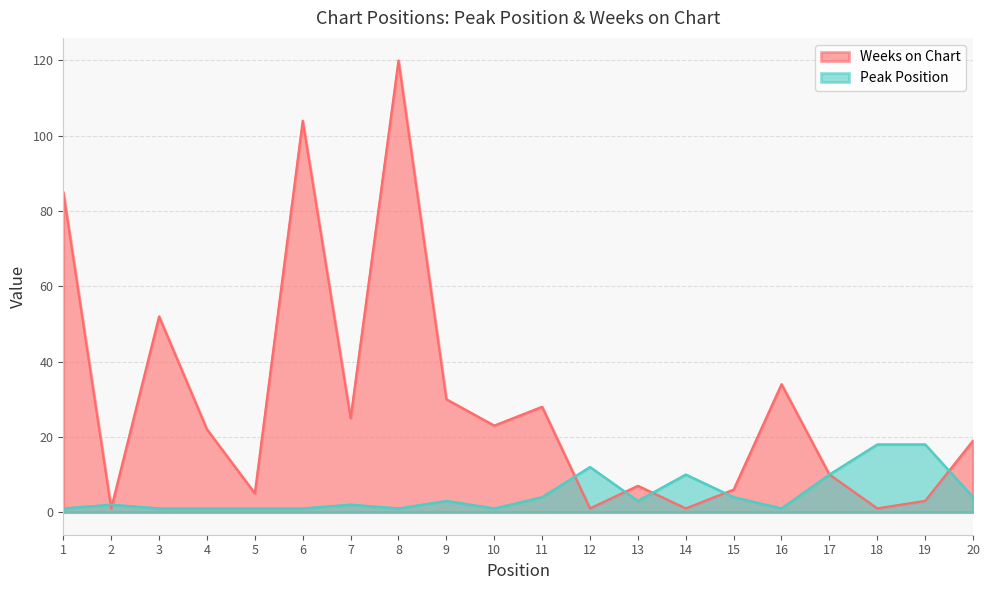

What is the value of the Peak Position point at the 4th from the left?

1